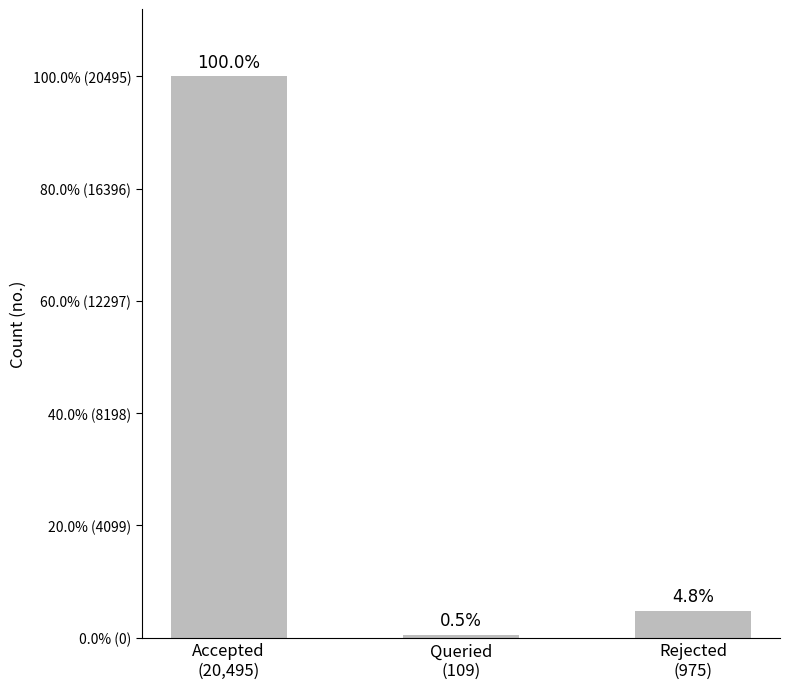

Does the chart contain any negative values?

No